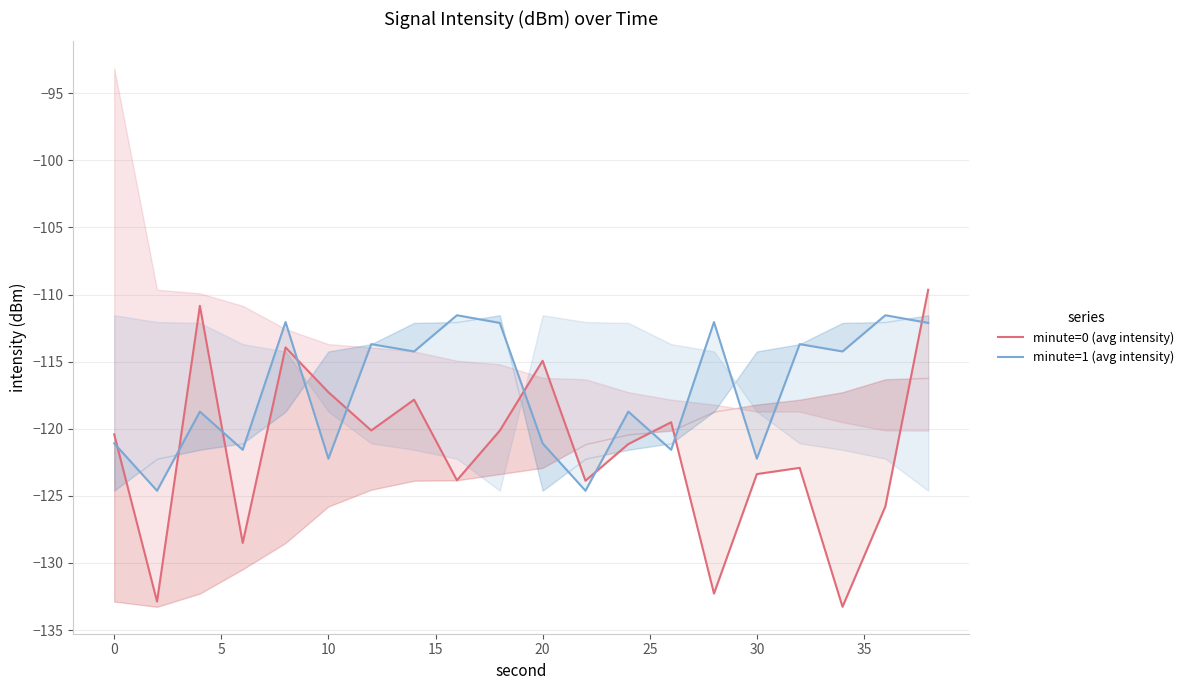

How many lines are shown in the chart?

2